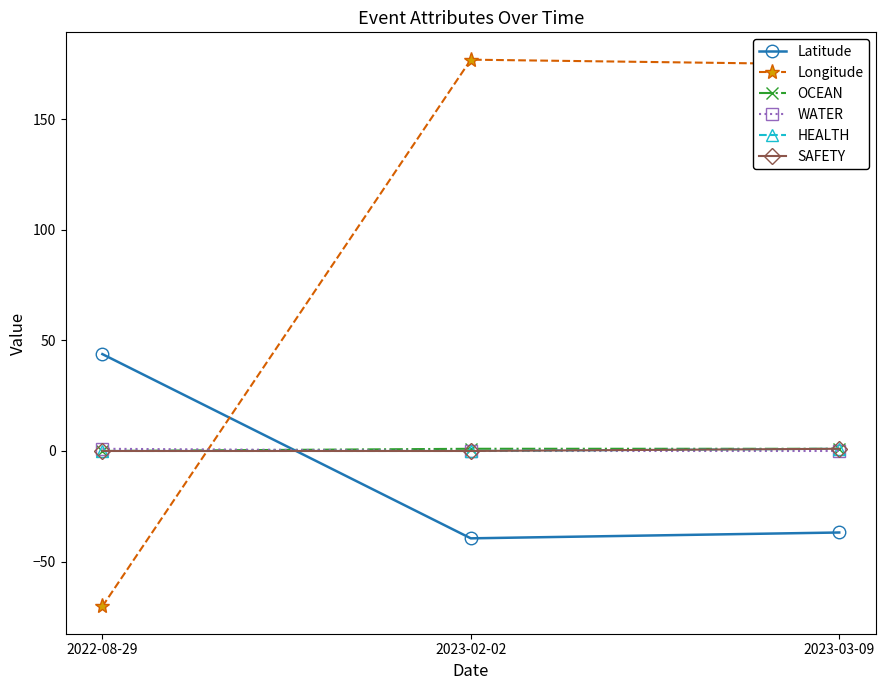

Which series changed the most between 2023-02-02 and 2023-03-09?

Latitude